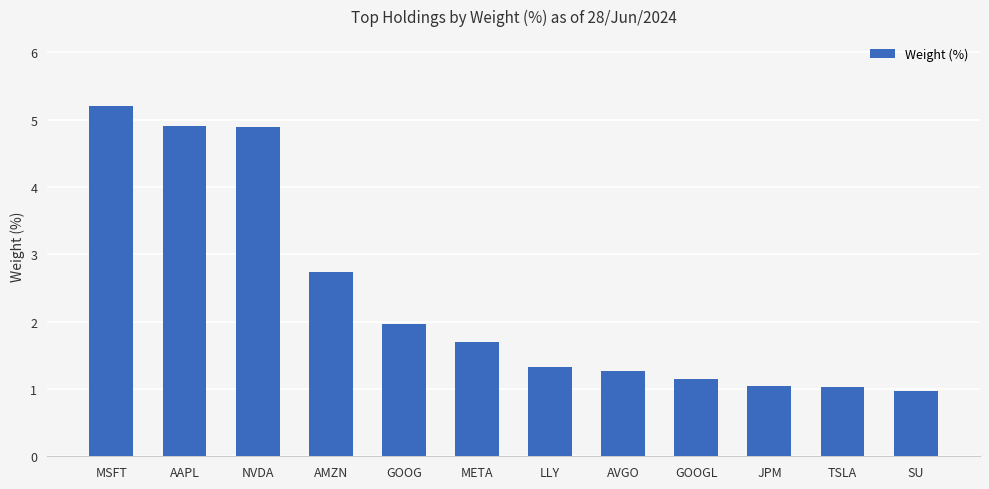

The chart shows a value of 1.0 at TSLA. True or false?

True